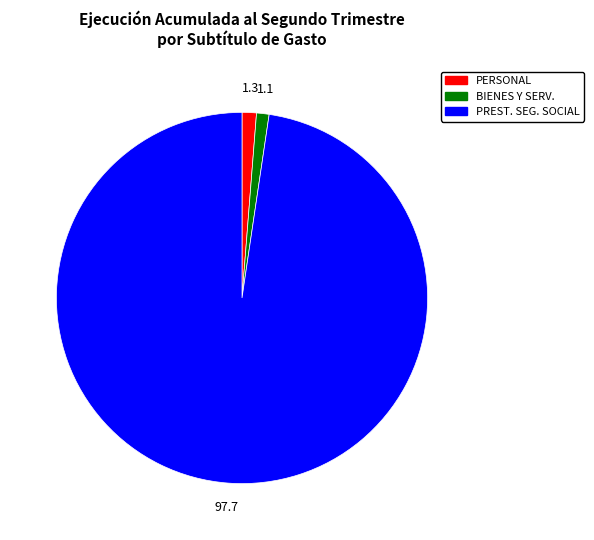

Does any single category account for the majority?

Yes